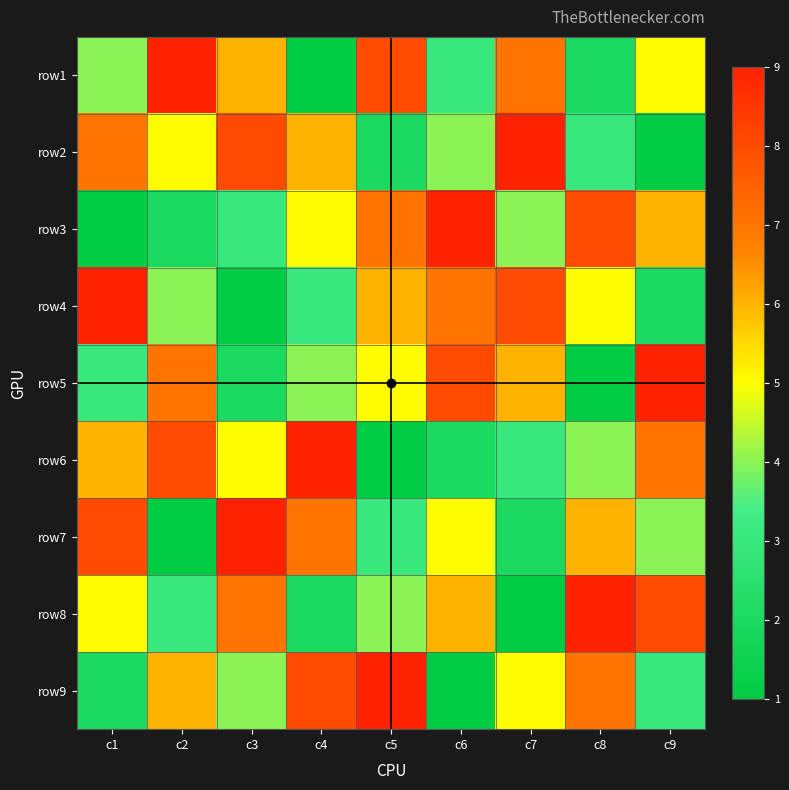

At how many categories does at least one series exceed 7?

9